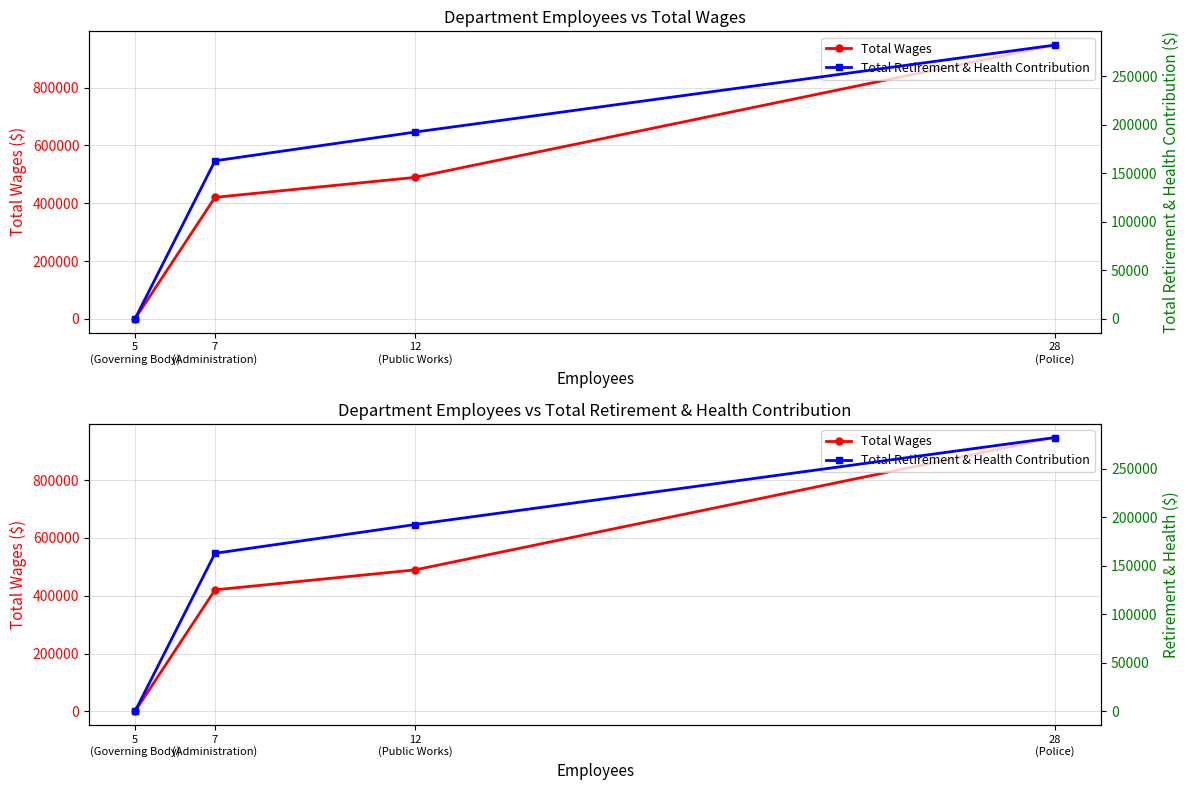

Between 5
(Governing Body) and 12
(Public Works), which is larger?

12
(Public Works)